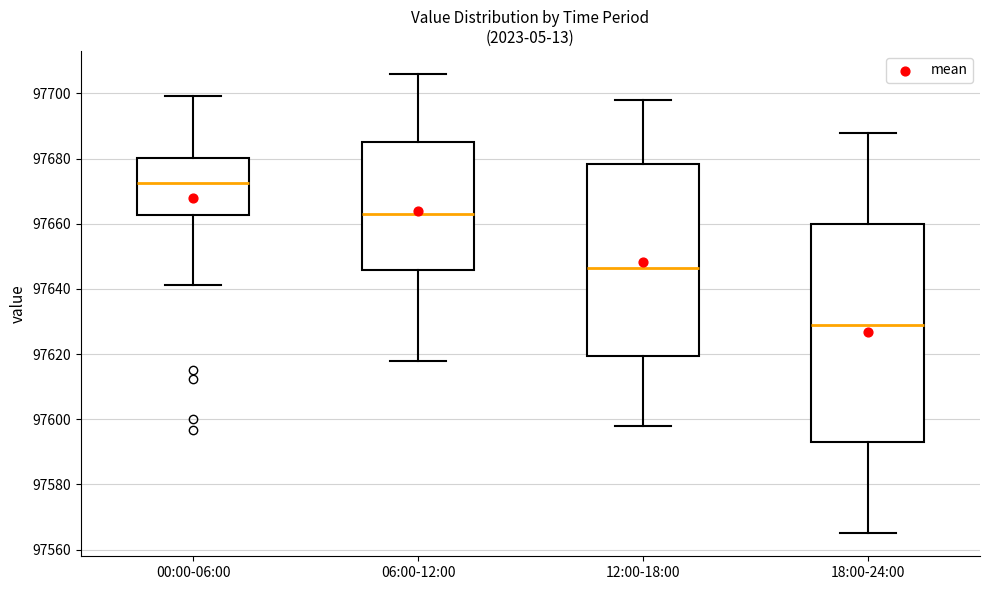

Where does the median line of the box for 06:00-12:00 sit on the y-axis? The values are not printed on the chart, so give them approximately, as read against the axis.

97664